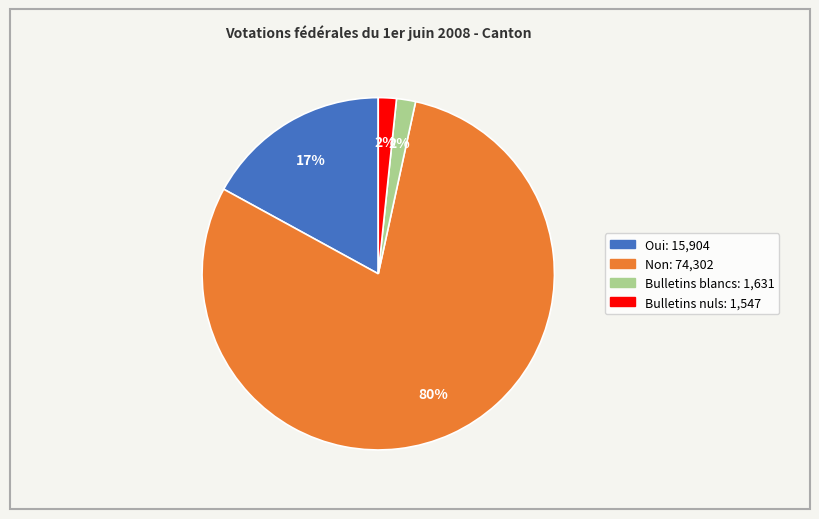

Does Bulletins blancs account for over 50% of the chart?

No